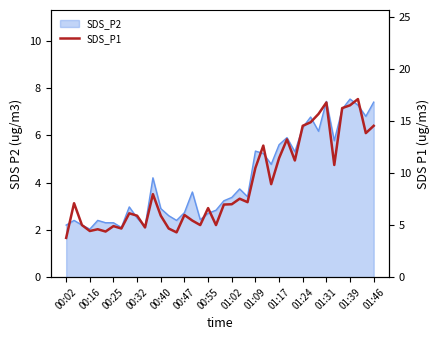

The value at 23 is 10.8. True or false?

False